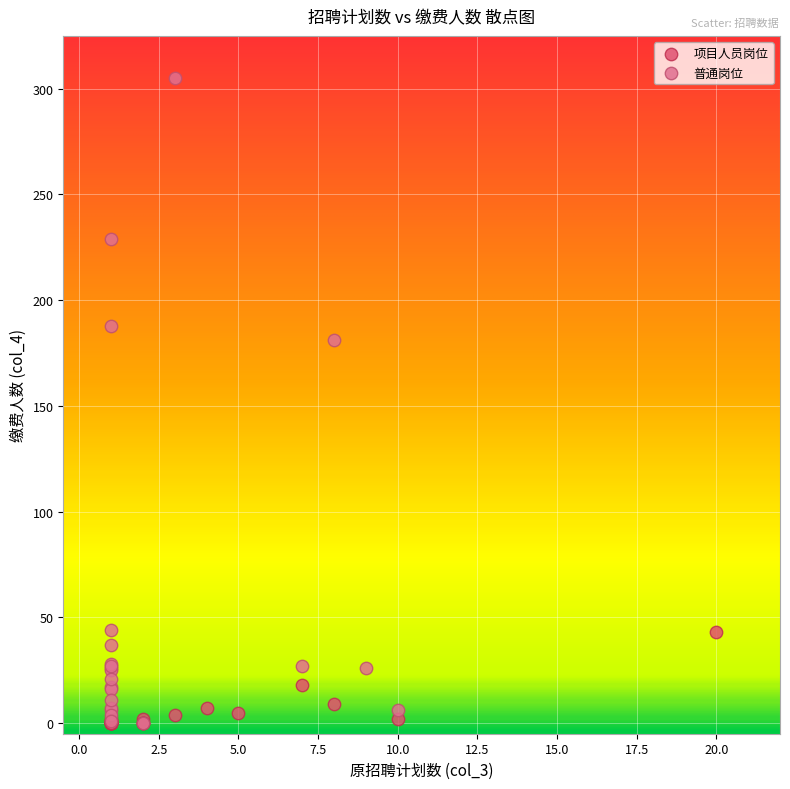

Which series has the largest Y range (max minus min)?

普通岗位